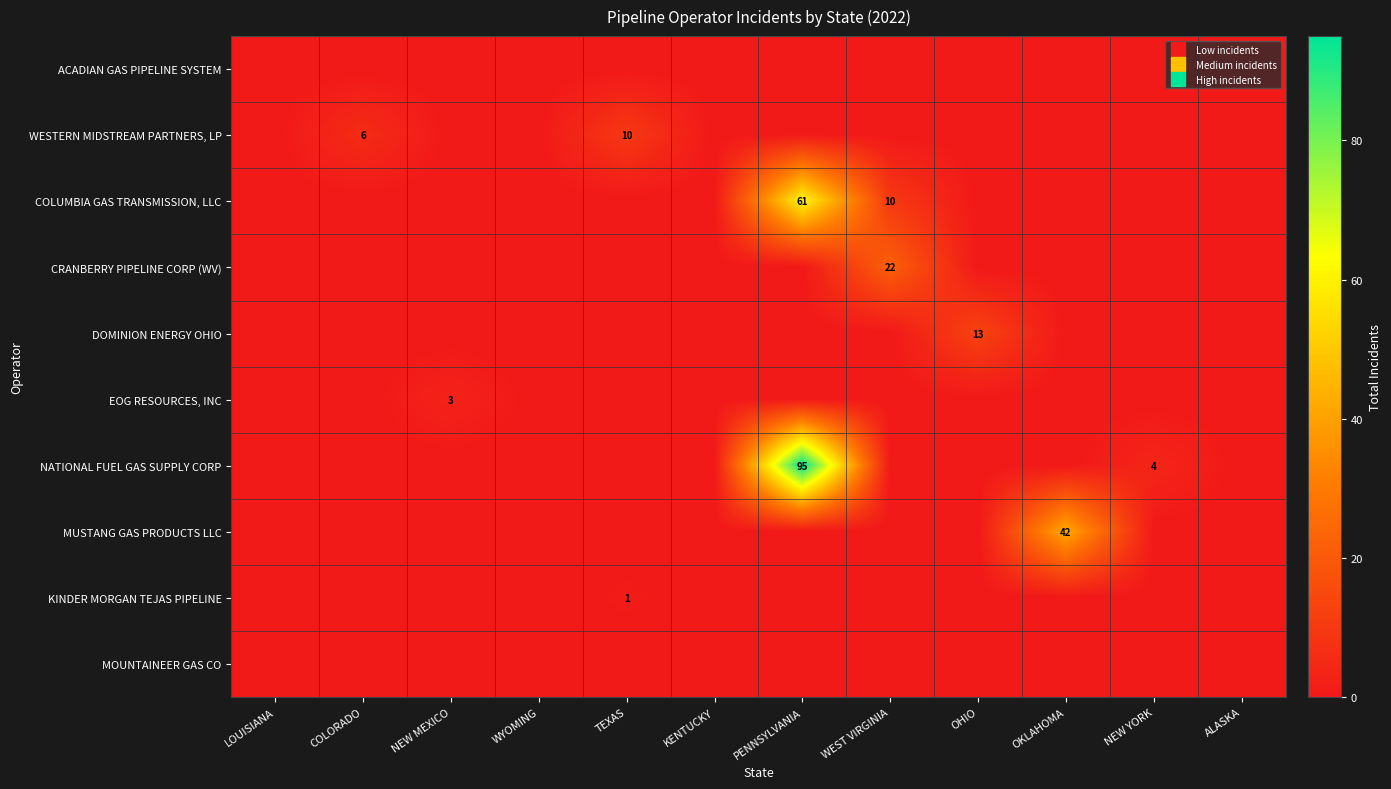

What is the sum of the COLUMBIA GAS TRANSMISSION, LLC values at PENNSYLVANIA and COLORADO?

61